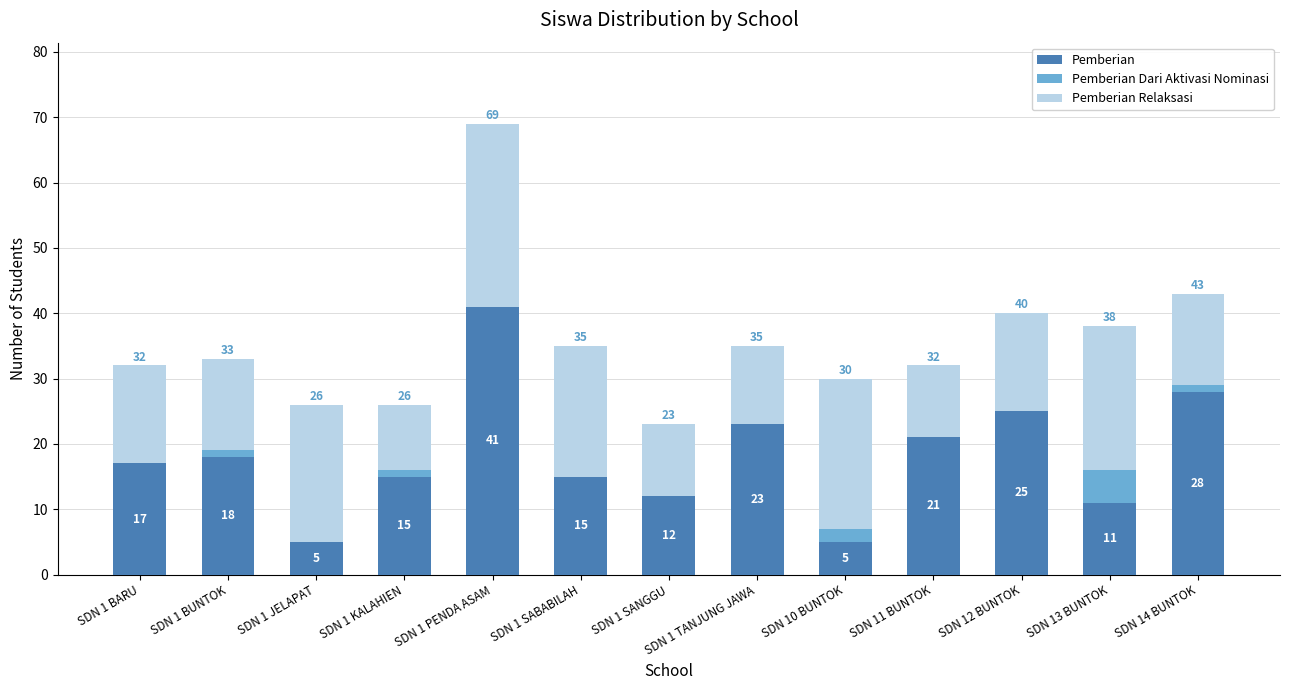

What is the total value across all series at SDN 11 BUNTOK?

32